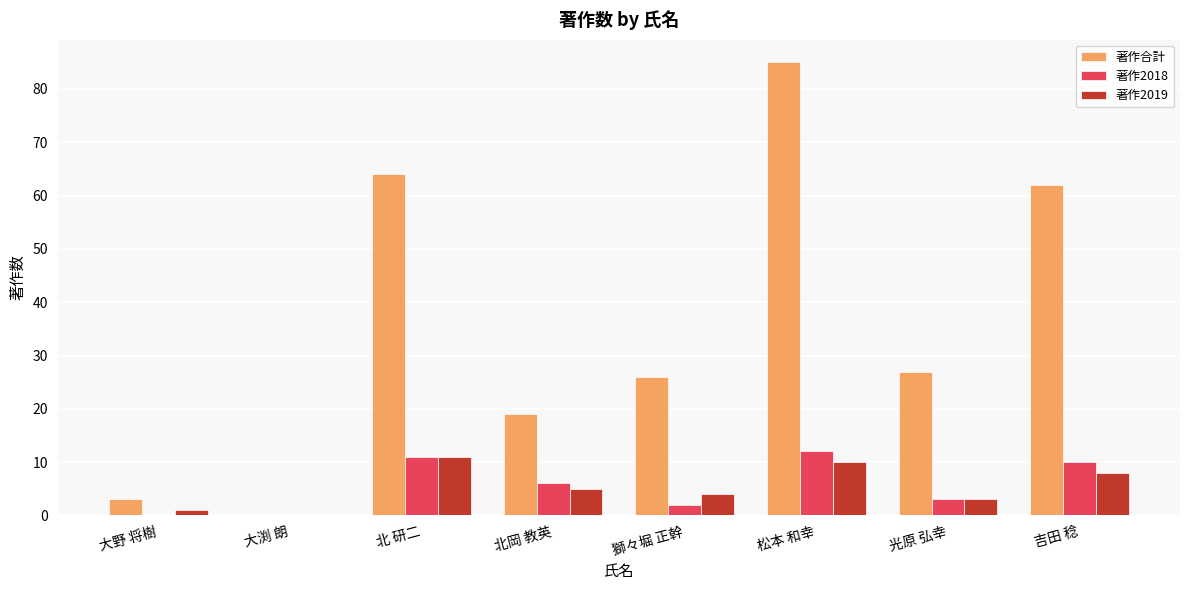

What is the average value of the 著作2018 series?

6